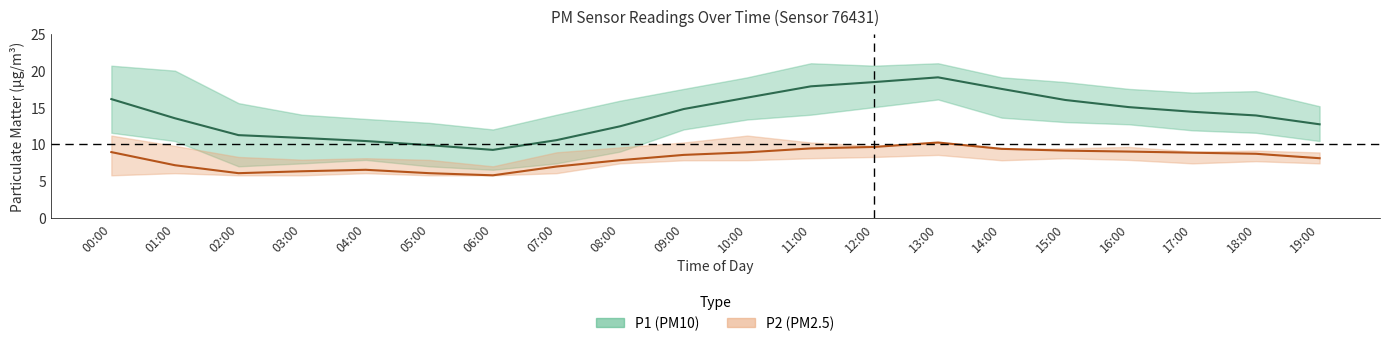

Which series has the largest range (max minus min)?

P1